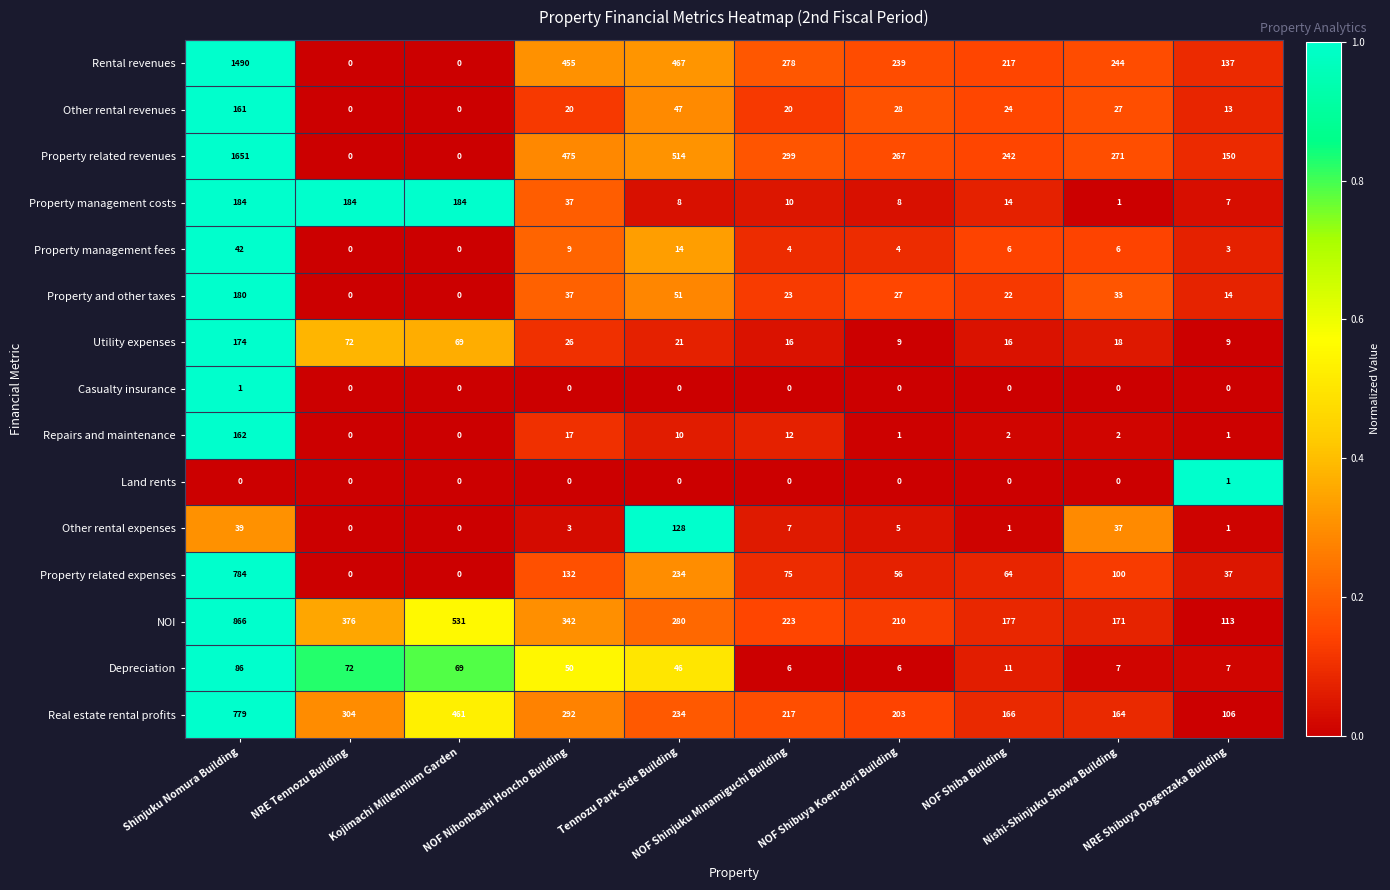

Which series has the widest spread of values?

Property related revenues